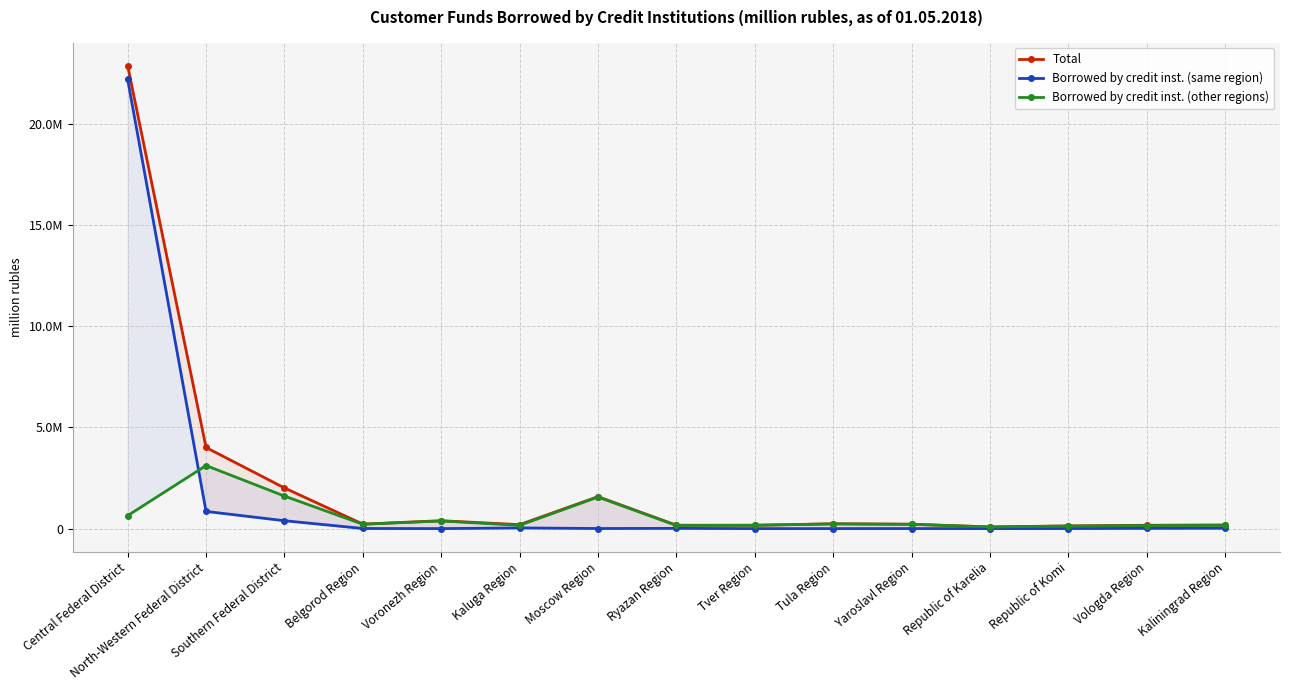

Reading left to right, list all the values displayed in this chart.

Total: Central Federal District=22884814	North-Western Federal District=4011149	Southern Federal District=2011369	Belgorod Region=223514	Voronezh Region=390738	Kaluga Region=197501	Moscow Region=1580289	Ryazan Region=169167	Tver Region=166254	Tula Region=238220	Yaroslavl Region=218714	Republic of Karelia=84469	Republic of Komi=132350	Vologda Region=166199	Kaliningrad Region=182055
Borrowed by credit inst. (same region): Central Federal District=22203835	North-Western Federal District=850469	Southern Federal District=390485	Belgorod Region=7199	Voronezh Region=1094	Kaluga Region=35051	Moscow Region=5439	Ryazan Region=13485	Tver Region=894	Tula Region=1216	Yaroslavl Region=3793	Republic of Karelia=196	Republic of Komi=4288	Vologda Region=13629	Kaliningrad Region=19290
Borrowed by credit inst. (other regions): Central Federal District=642444	North-Western Federal District=3117955	Southern Federal District=1609348	Belgorod Region=215610	Voronezh Region=378252	Kaluga Region=161814	Moscow Region=1562306	Ryazan Region=154524	Tver Region=164277	Tula Region=235407	Yaroslavl Region=214008	Republic of Karelia=80641	Republic of Komi=127579	Vologda Region=151947	Kaliningrad Region=157277